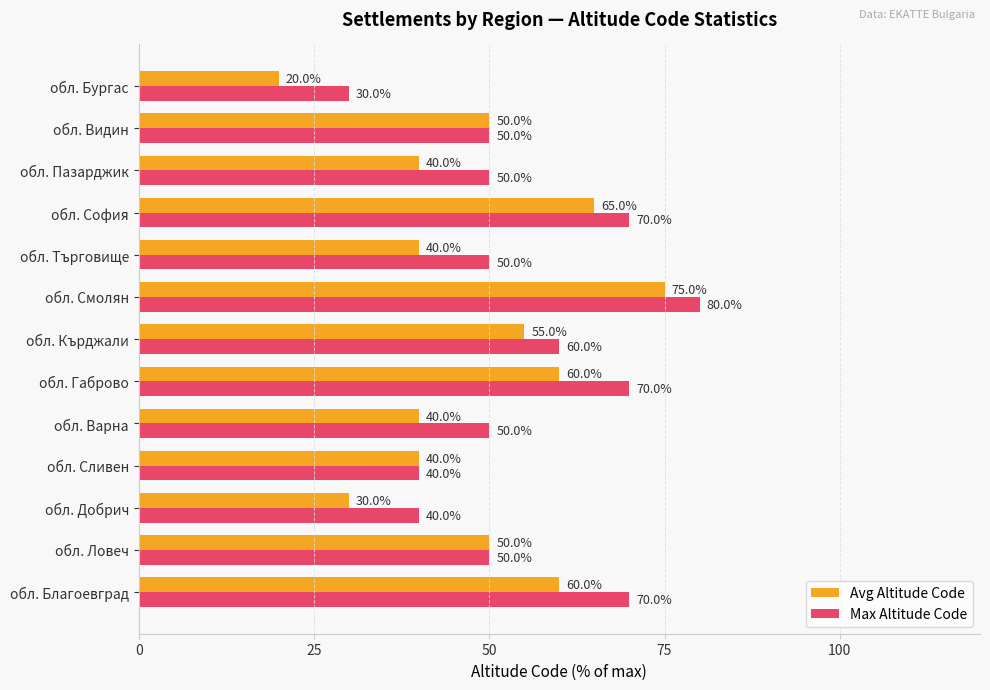

How many Max Altitude Code values are between 50 and 70?

9